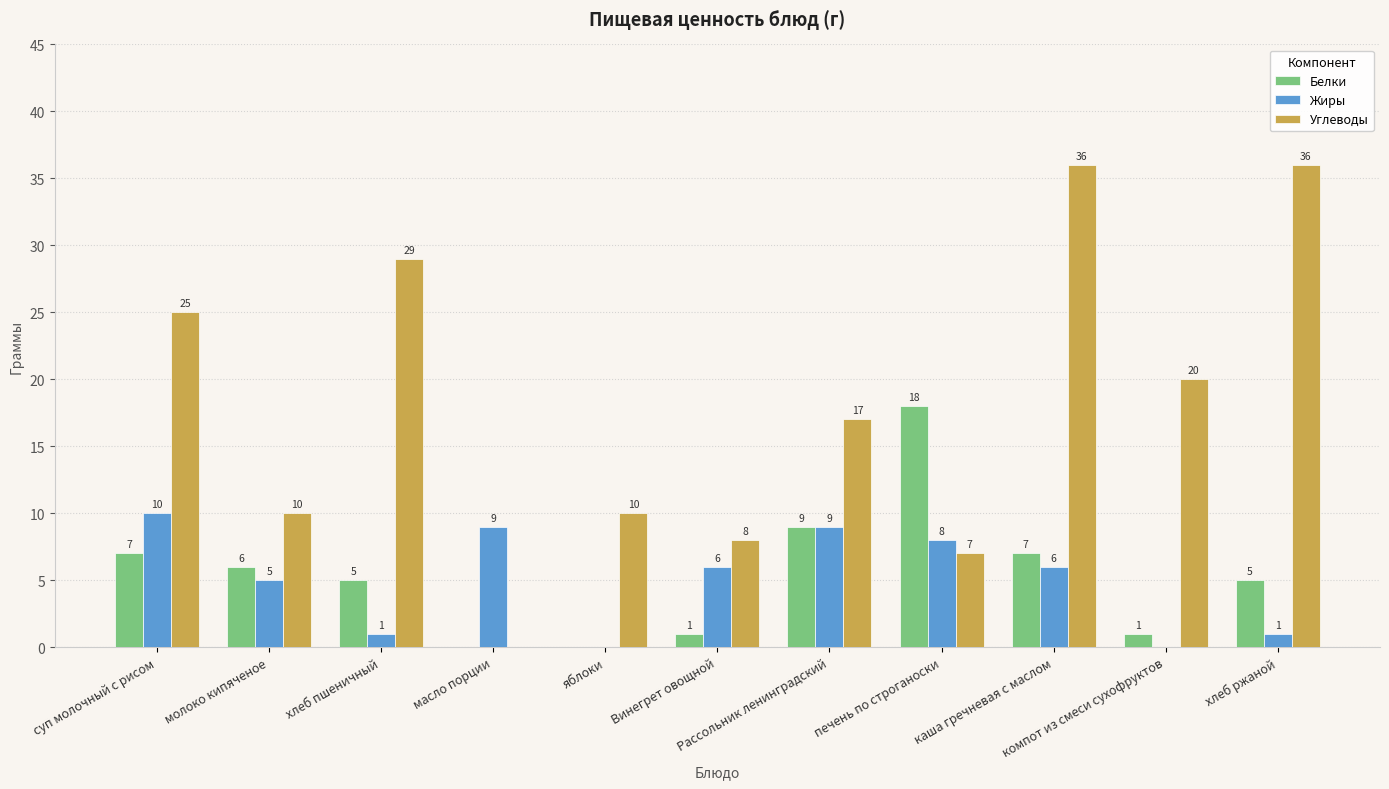

Reading left to right, extract all data points from this chart.

Белки: 7	6	5	0	0	1	9	18	7	1	5
Жиры: 10	5	1	9	0	6	9	8	6	0	1
Углеводы: 25	10	29	0	10	8	17	7	36	20	36